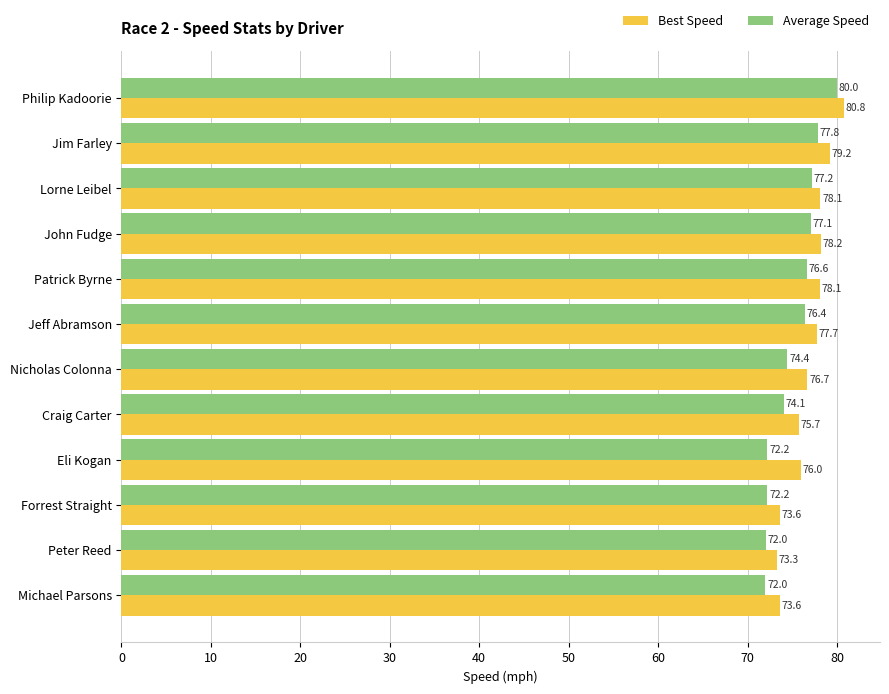

List the series in order of their peak value, lowest first.

Average Speed, Best Speed